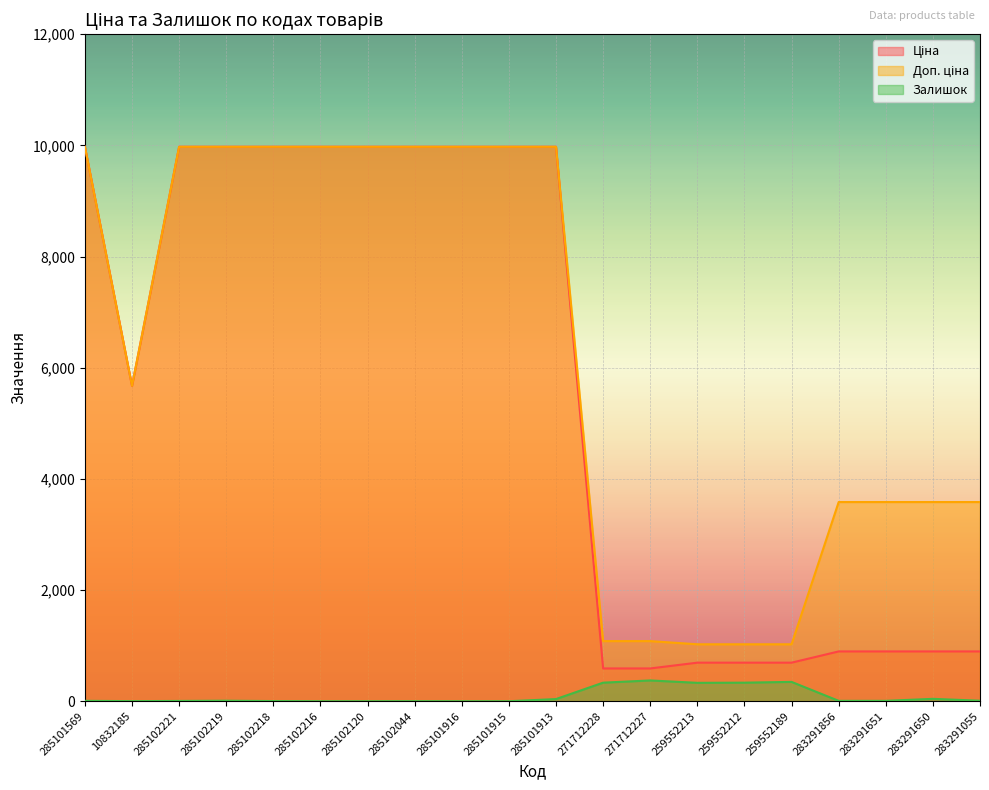

How many series are shown in this chart?

3